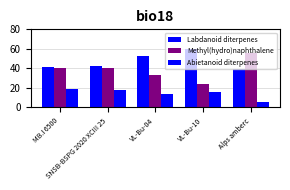

Reading right to left, list all the values displayed in this chart.

Labdanoid diterpenes: Alps amberc=39	VL-Bu-10=60	VL-Bu-04=53	SNSB-BSPG 2020 XCIII 25=42	MB.I 6500=41
Methyl(hydro)naphthalene: Alps amberc=56	VL-Bu-10=24	VL-Bu-04=33	SNSB-BSPG 2020 XCIII 25=40	MB.I 6500=40
Abietanoid diterpenes: Alps amberc=5	VL-Bu-10=16	VL-Bu-04=14	SNSB-BSPG 2020 XCIII 25=18	MB.I 6500=19